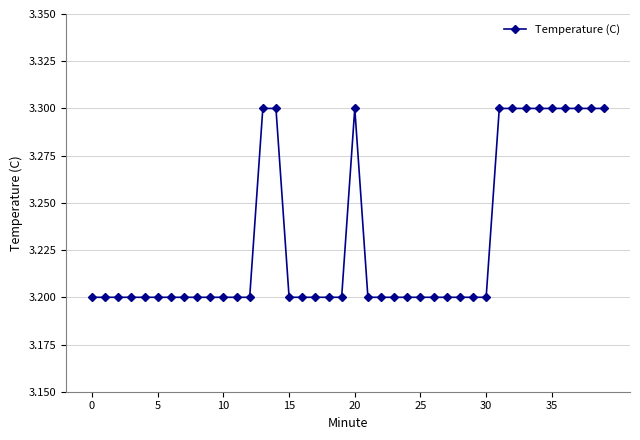

What is the value of the 10th point from the left?

3.2